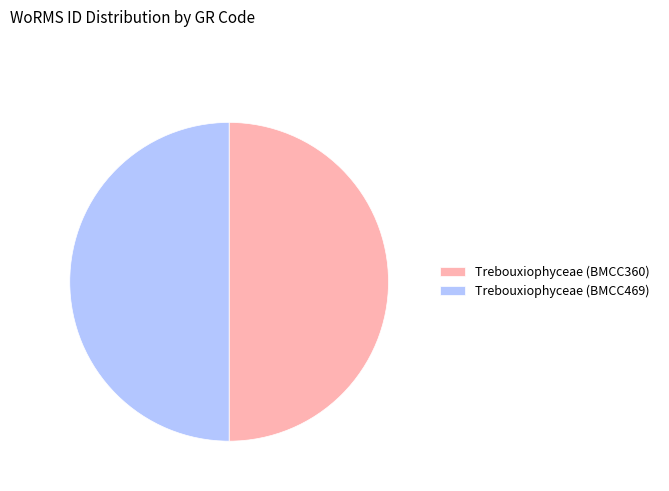

How many segments does this pie chart have?

2